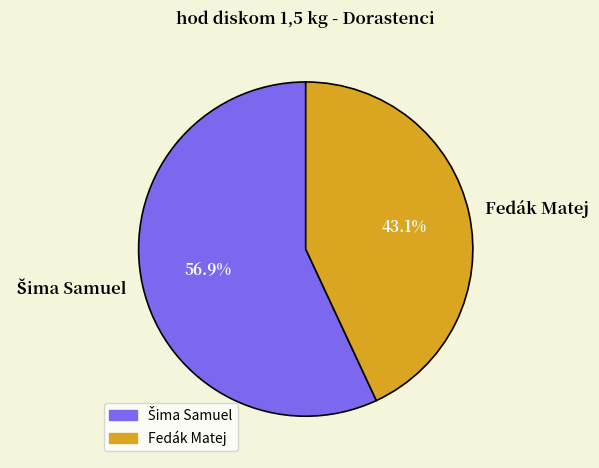

Which category has the smallest portion of the pie?

Fedák Matej